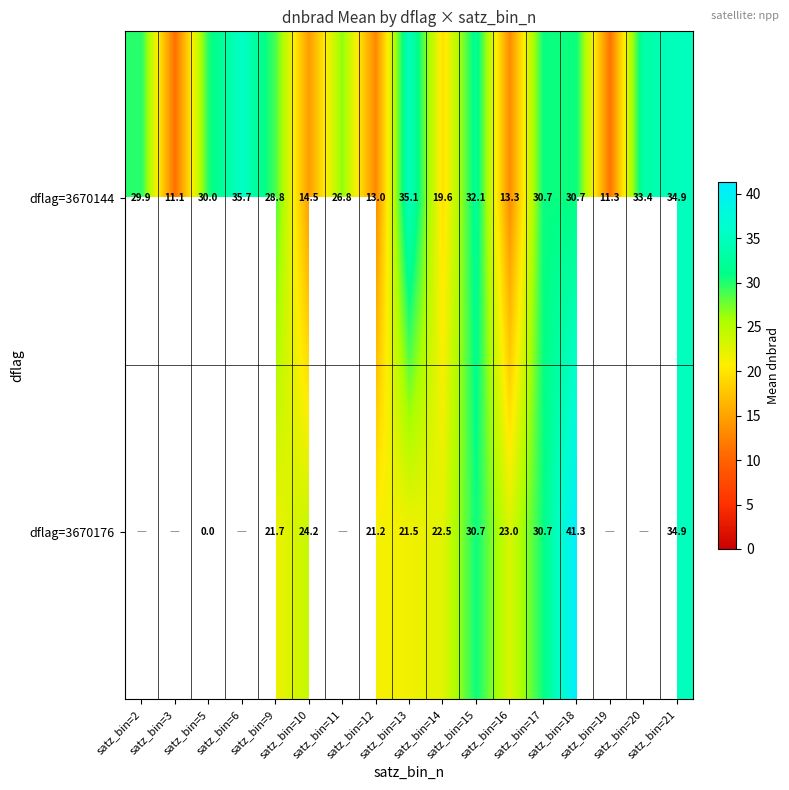

At which label does dflag=3670144 first exceed 29?

satz_bin=2